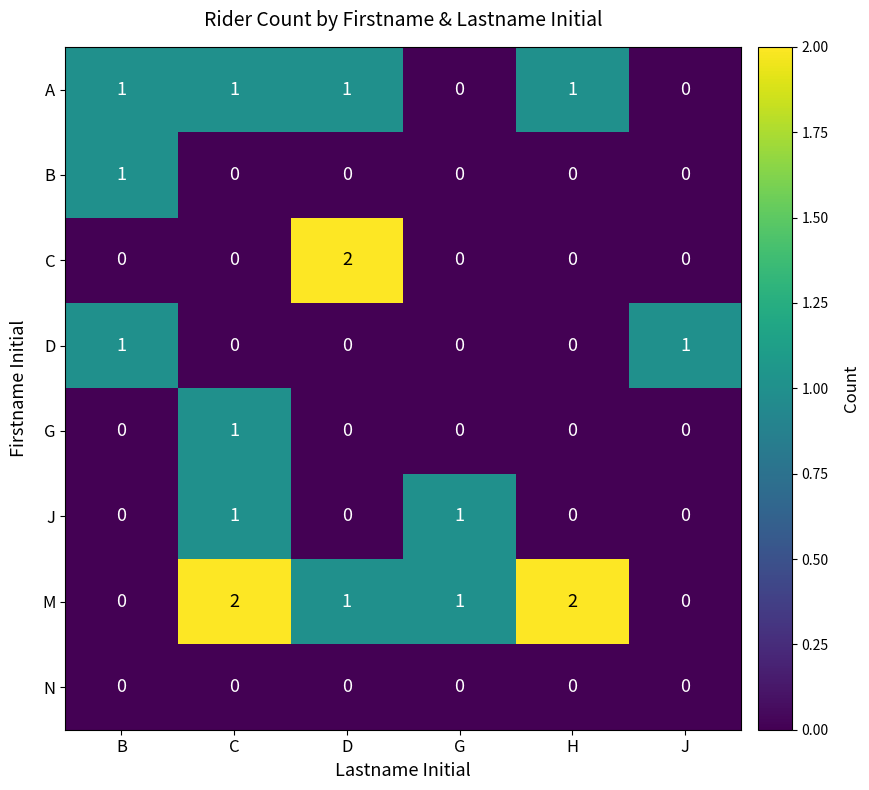

What is the difference between the highest and lowest values at B?

1